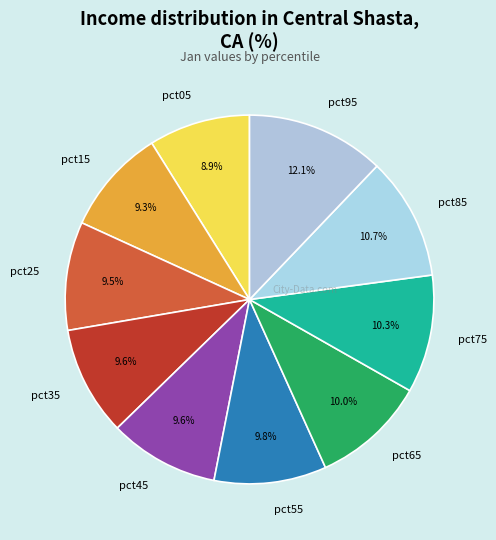

How many segments does this pie chart have?

10